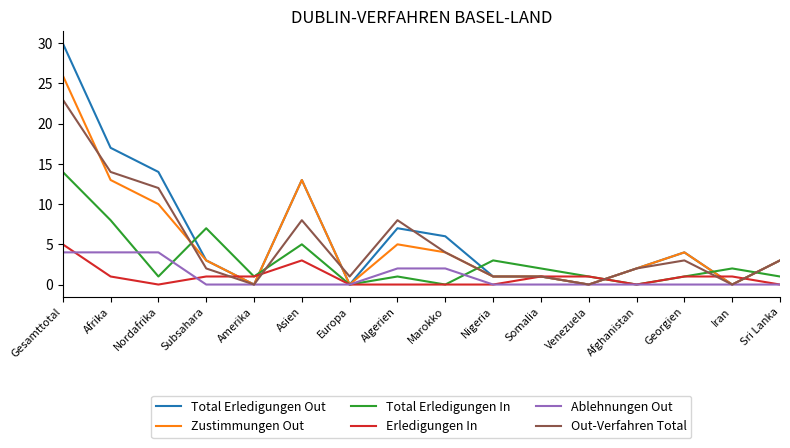

Is it true that Out-Verfahren Total equals 2 at Afghanistan?

True